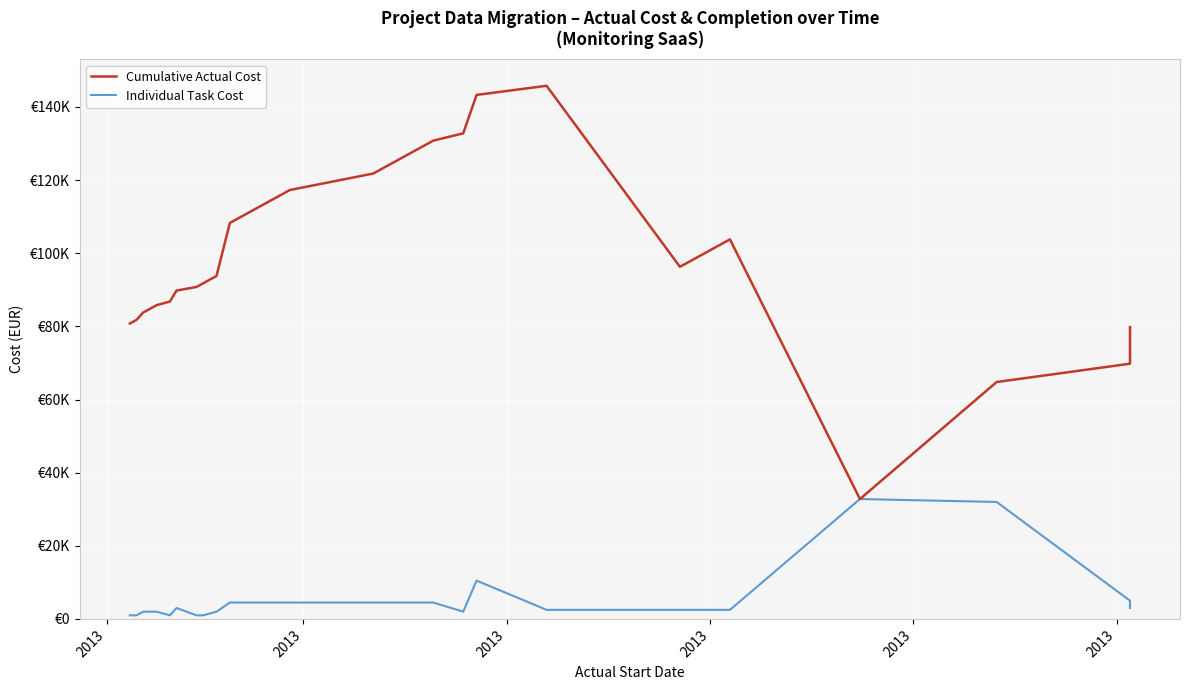

Between 2013 and 2013, which is larger?

2013